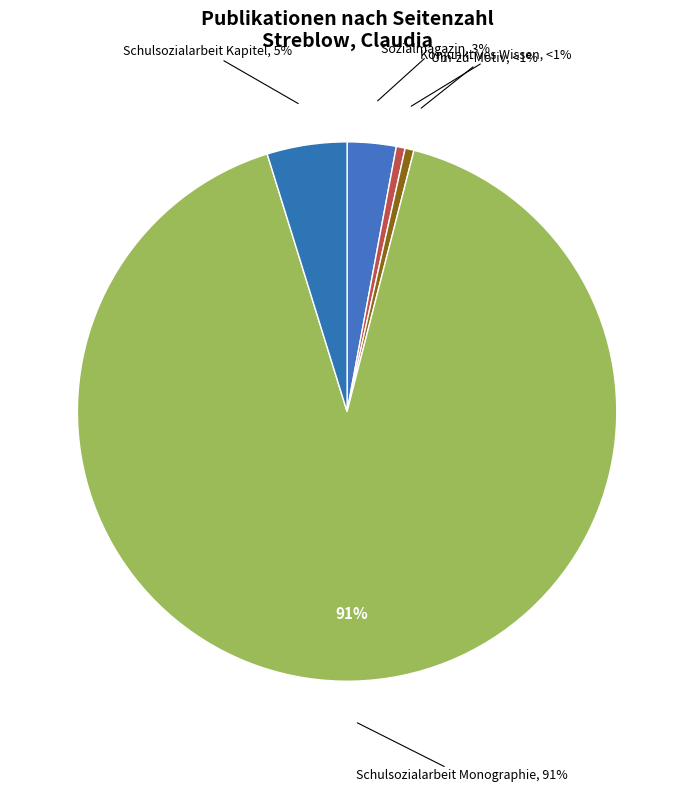

What percentage is the 587 (Sozialmagazin) slice, to the nearest percent?

3%